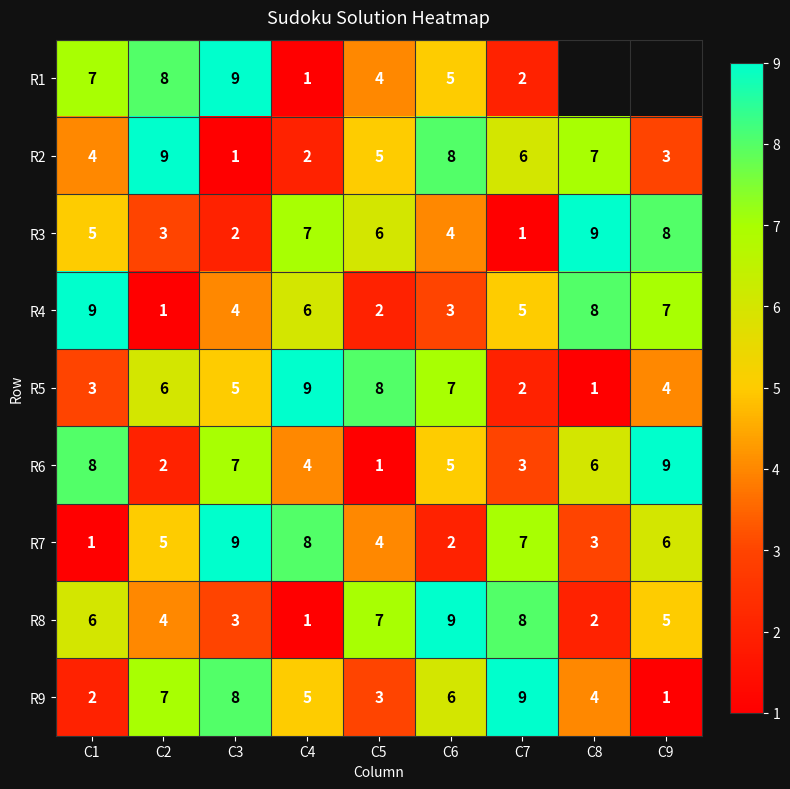

What is the greatest value displayed?

9.0